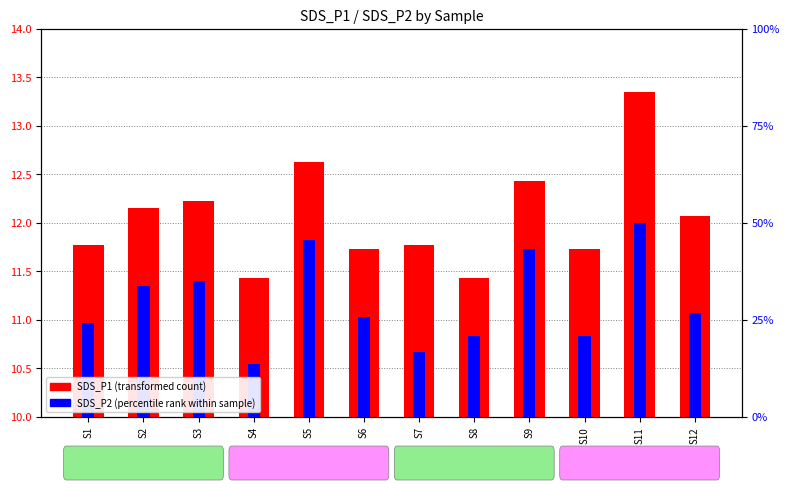

At which label does SDS_P2 (percentile rank) reach its peak?

S11